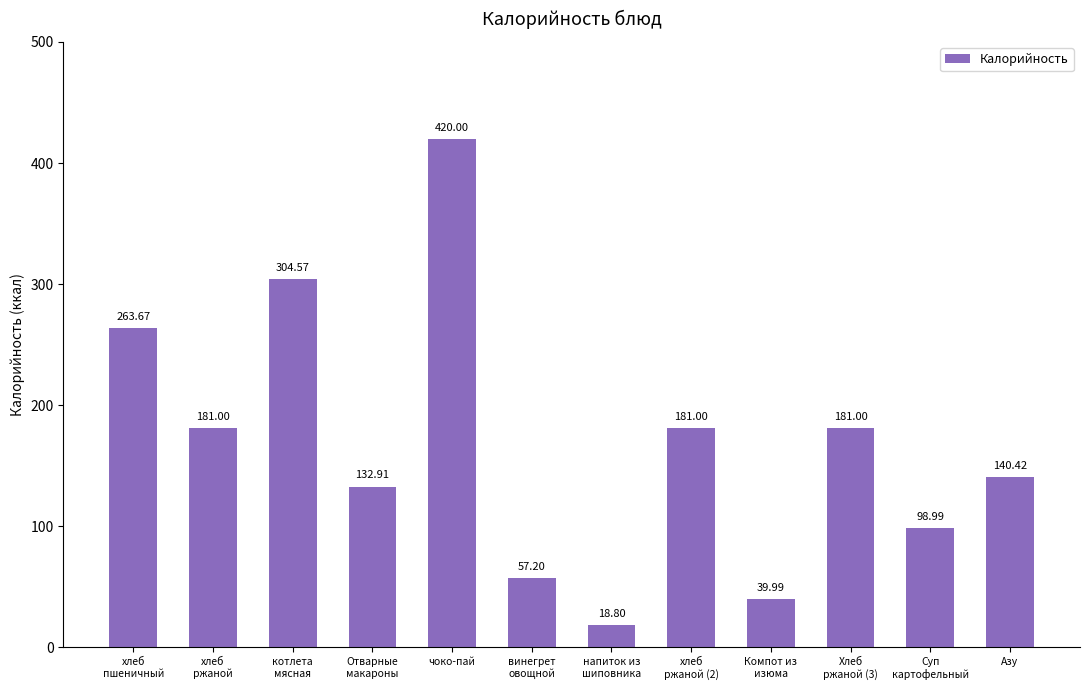

What is the difference between the values at напиток из
шиповника and хлеб
ржаной (2)?

162.2